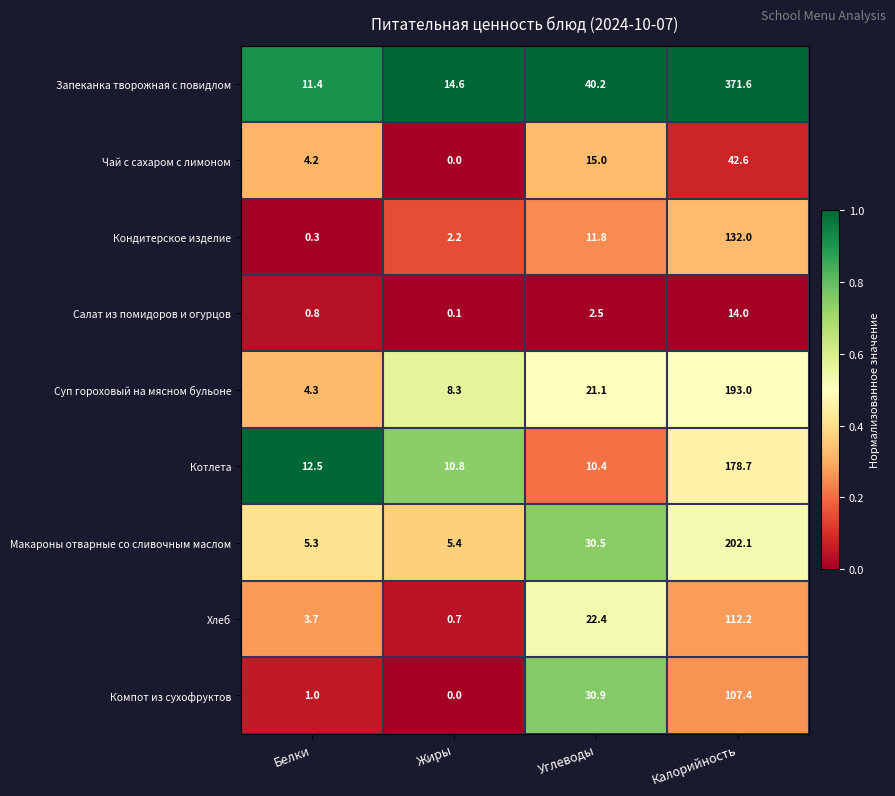

At which category is the sum across all series the highest?

Калорийность